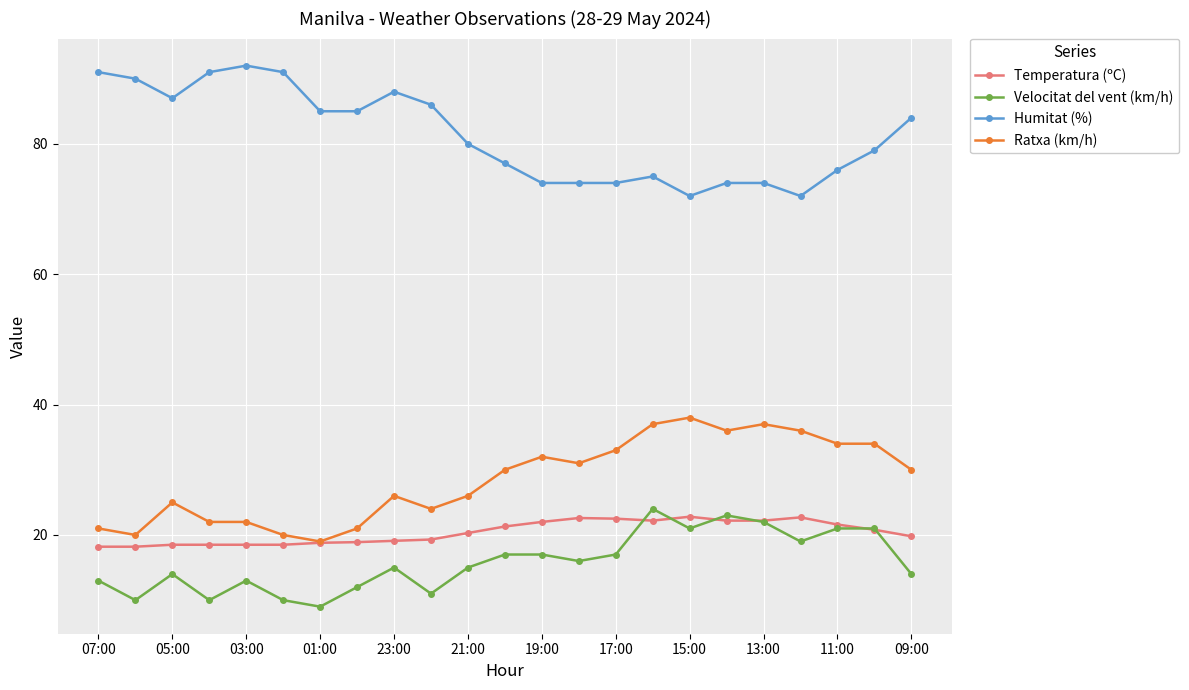

At how many categories does at least one series exceed 70?

23